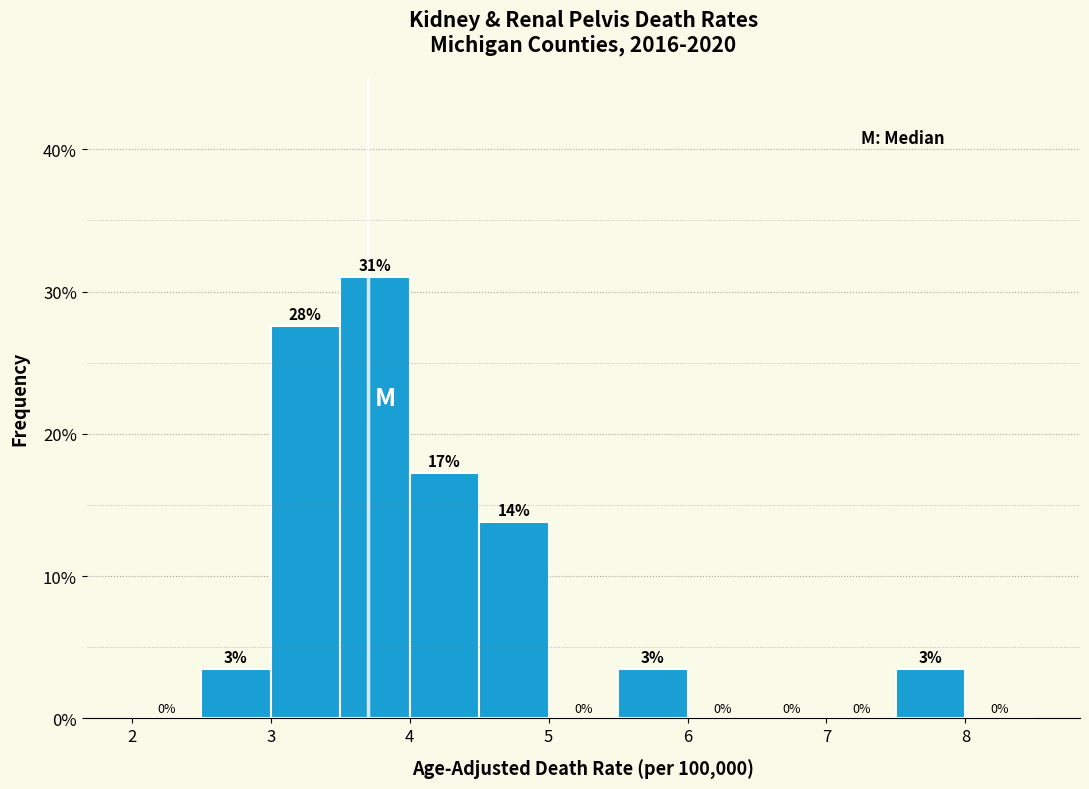

Over which range of the x-axis is the bar tallest?

3.5 to 4.0